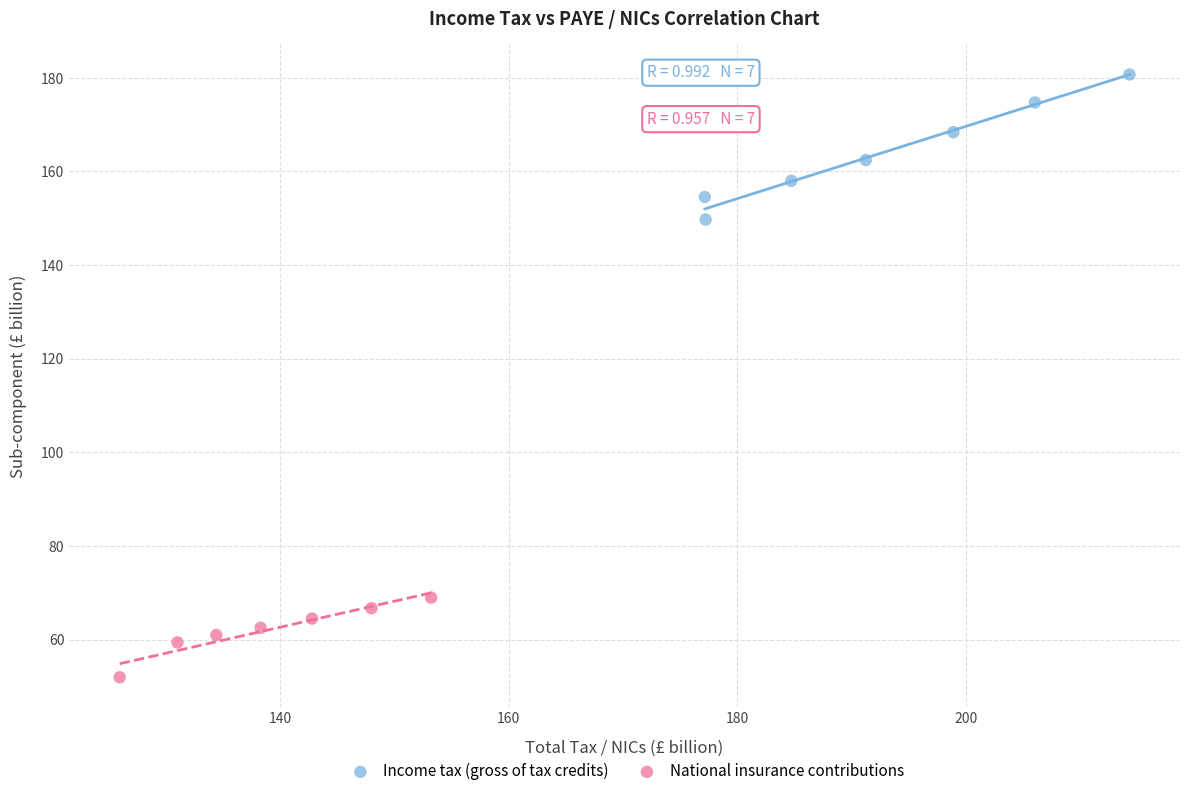

Which series has the largest Y range (max minus min)?

Income tax (gross of tax credits)